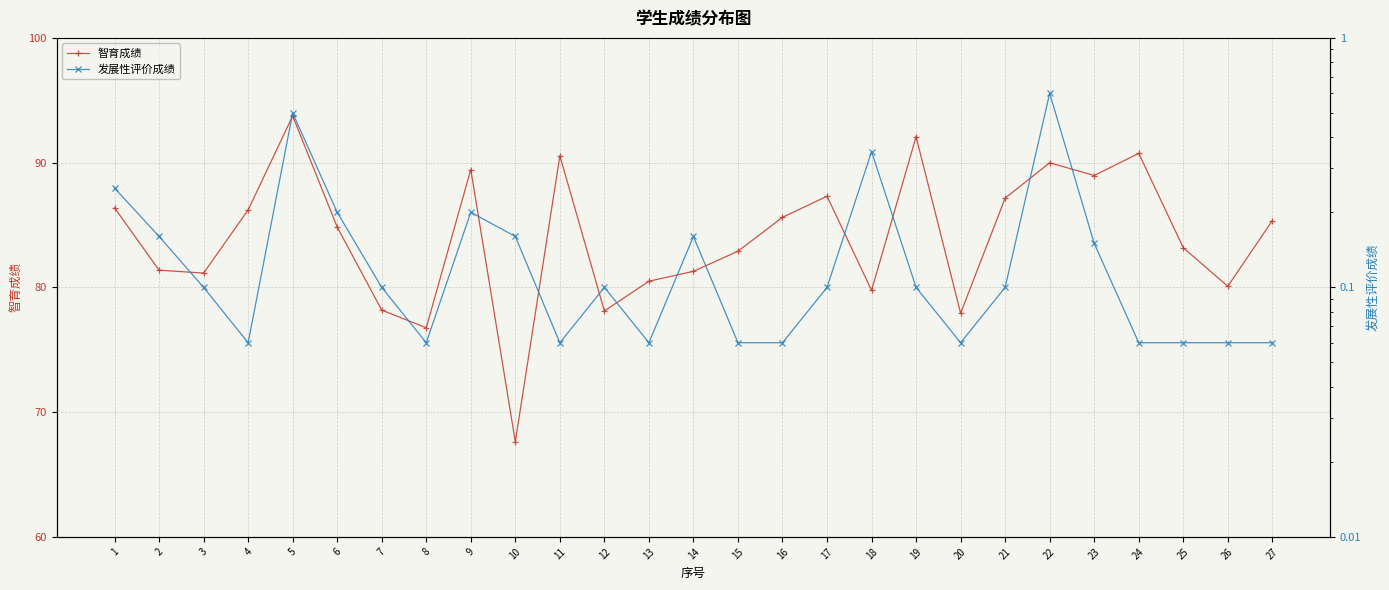

What is the average value of the 智育成绩 series?

84.0